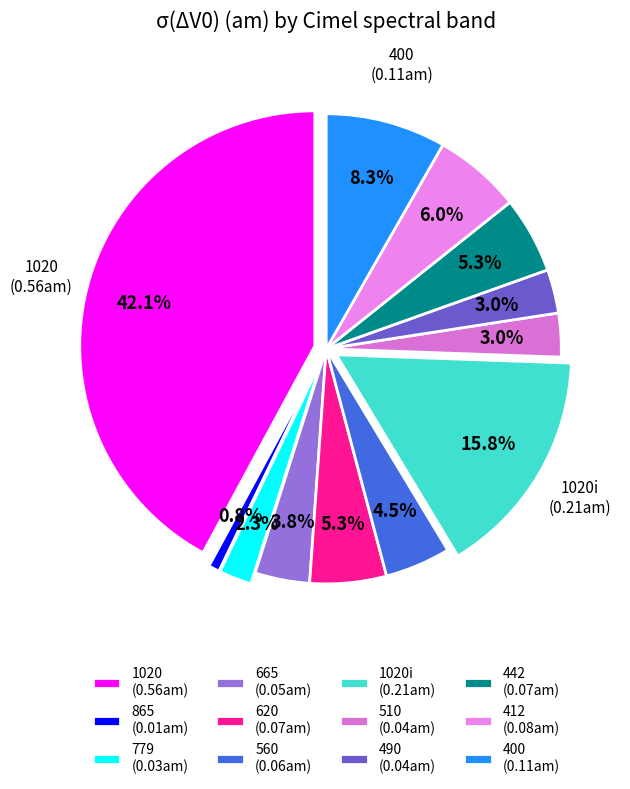

To the nearest percent, what is the difference between the largest and smallest slice percentages?

41%